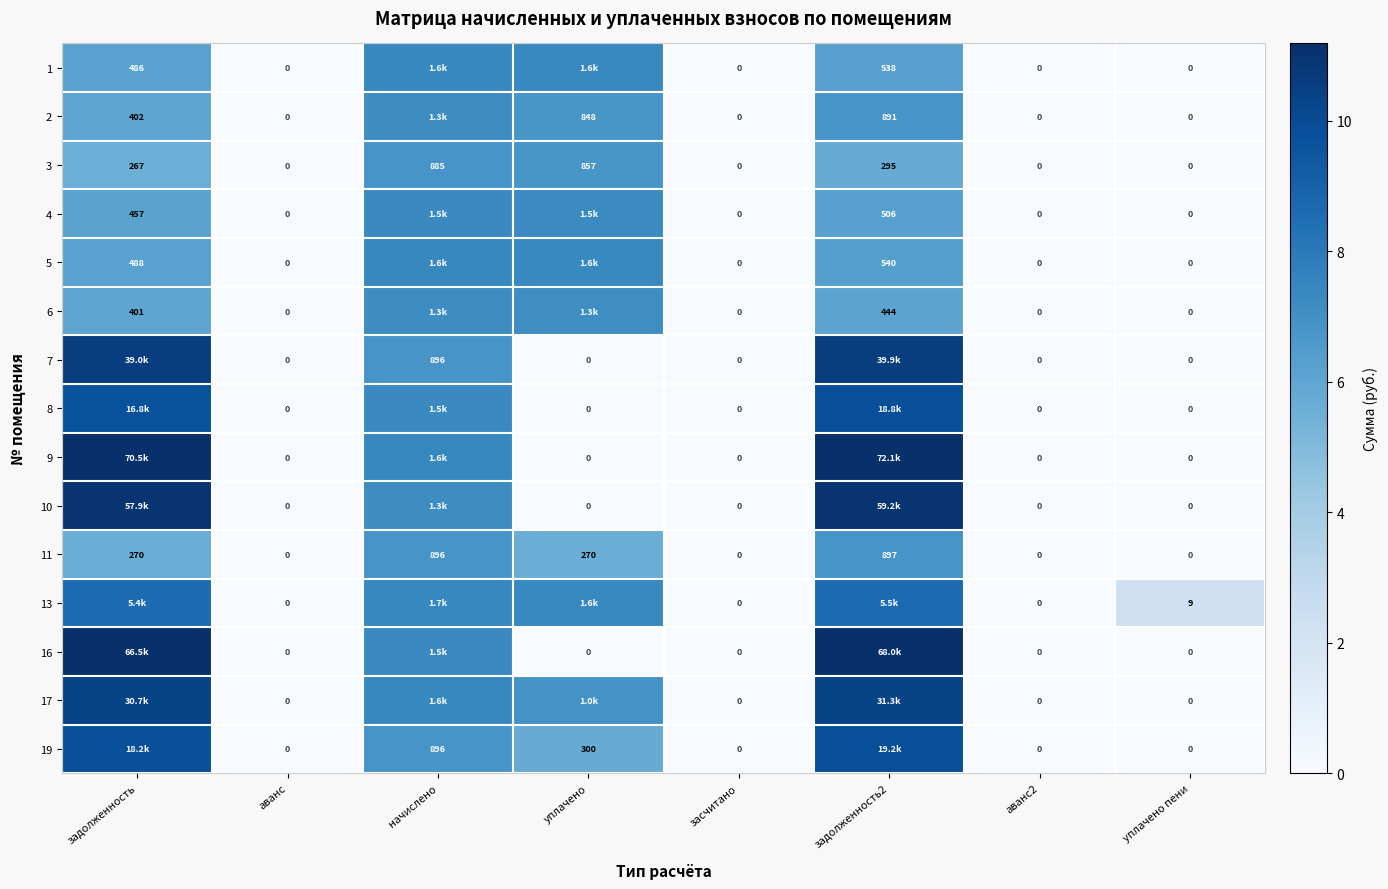

Is the value of 9 at засчитано greater than the value of 4 at задолженность?

No